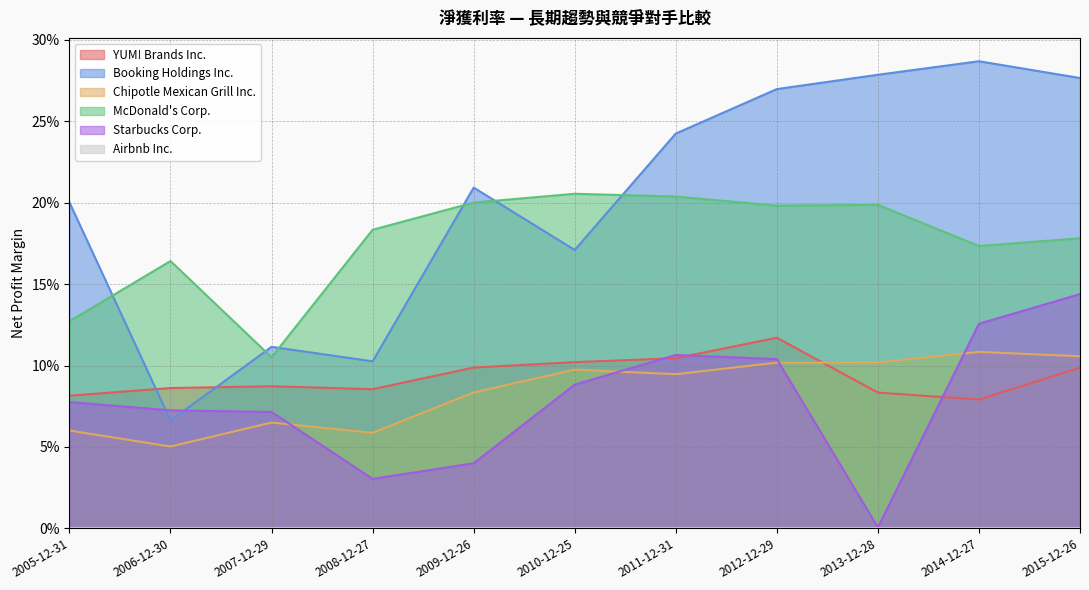

What is the spread (max minus min) of values at 2010-12-25?

0.1